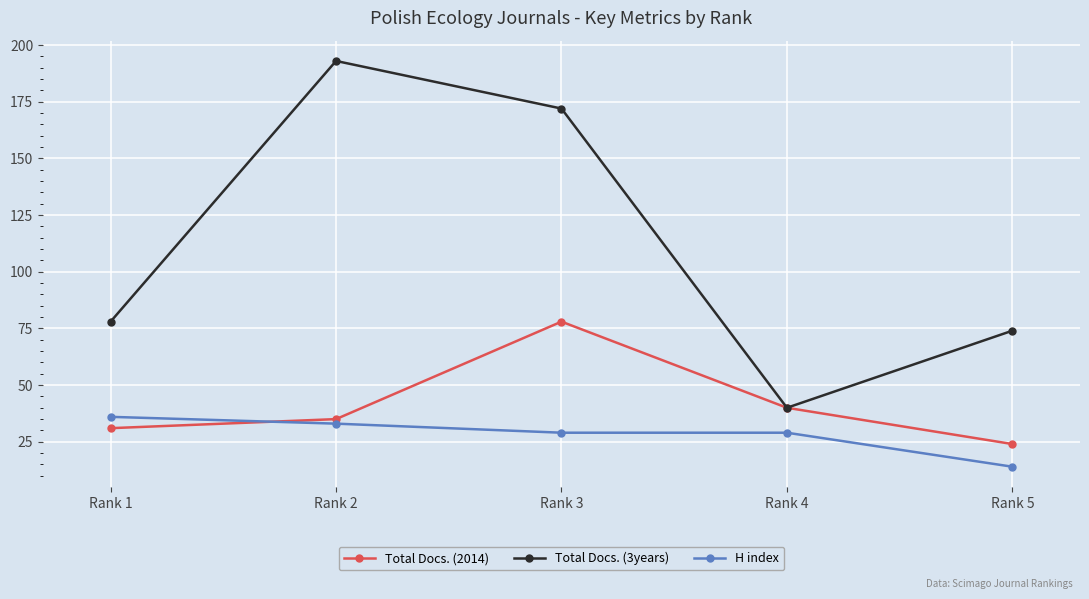

How many intersections are there between Total Docs. (2014) and H index?

1